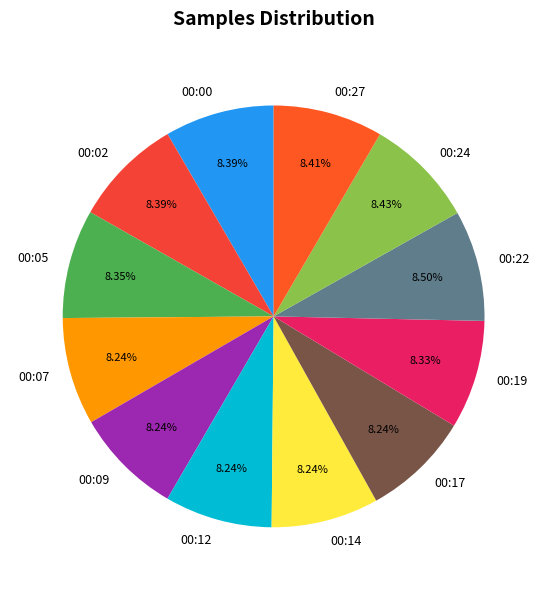

The 00:09 slice represents 22% of the pie. True or false?

False